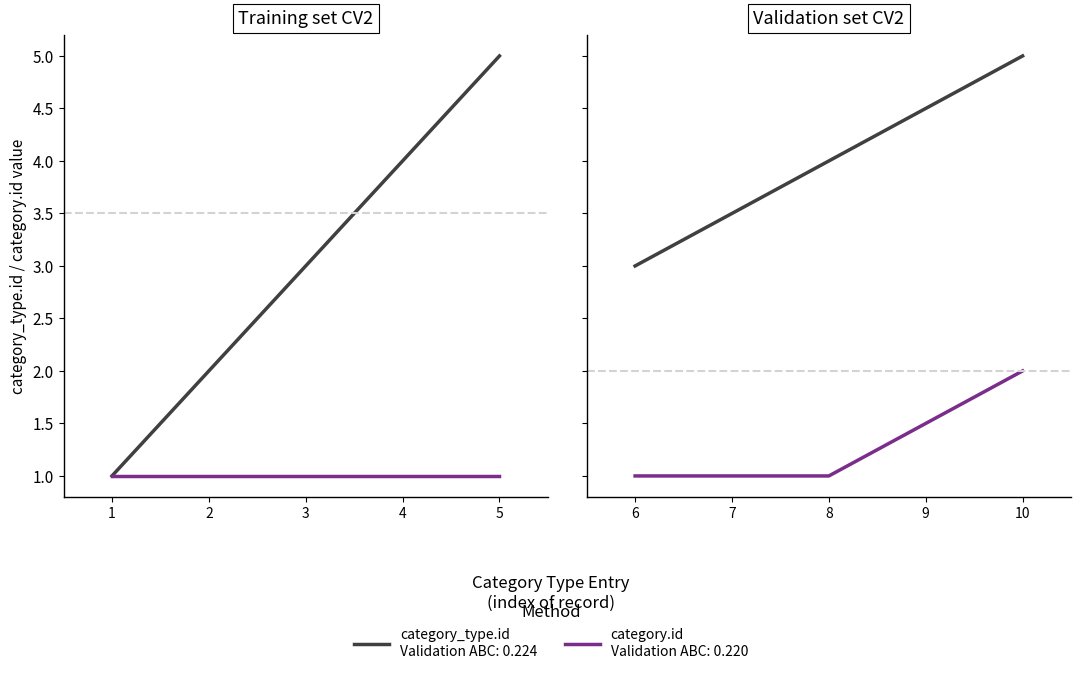

How many category_type.id values are between 3 and 8?

6